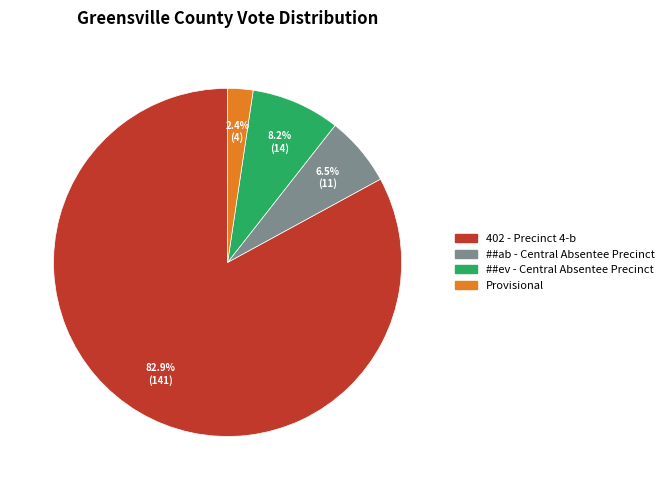

What is the majority slice?

402 - Precinct 4-b